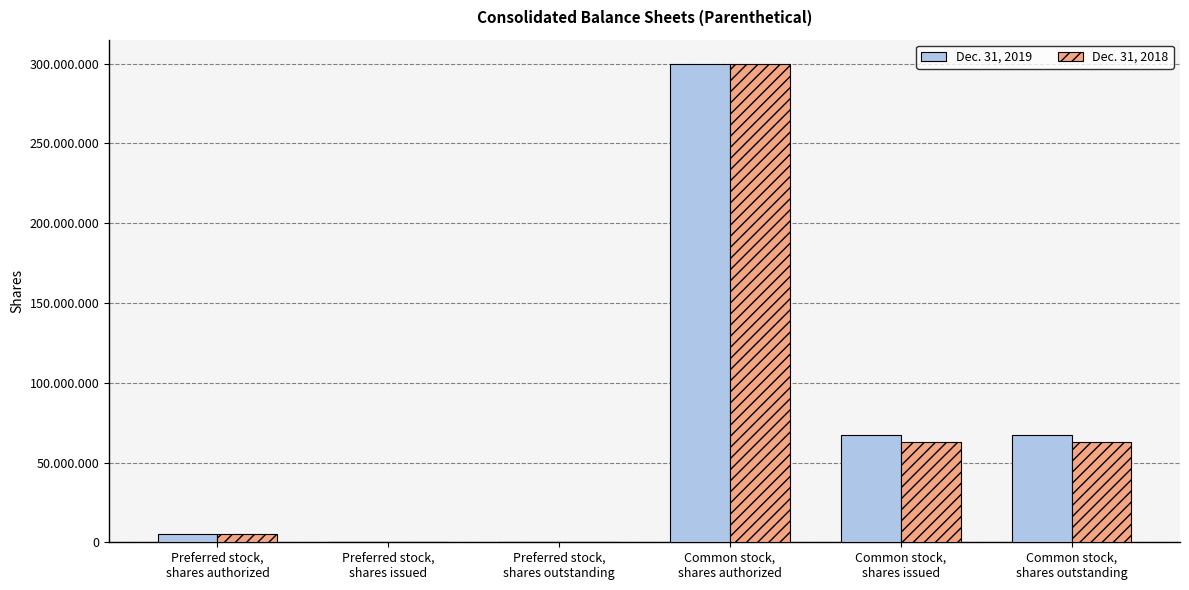

What are all the series names shown in the legend?

Dec. 31, 2019, Dec. 31, 2018